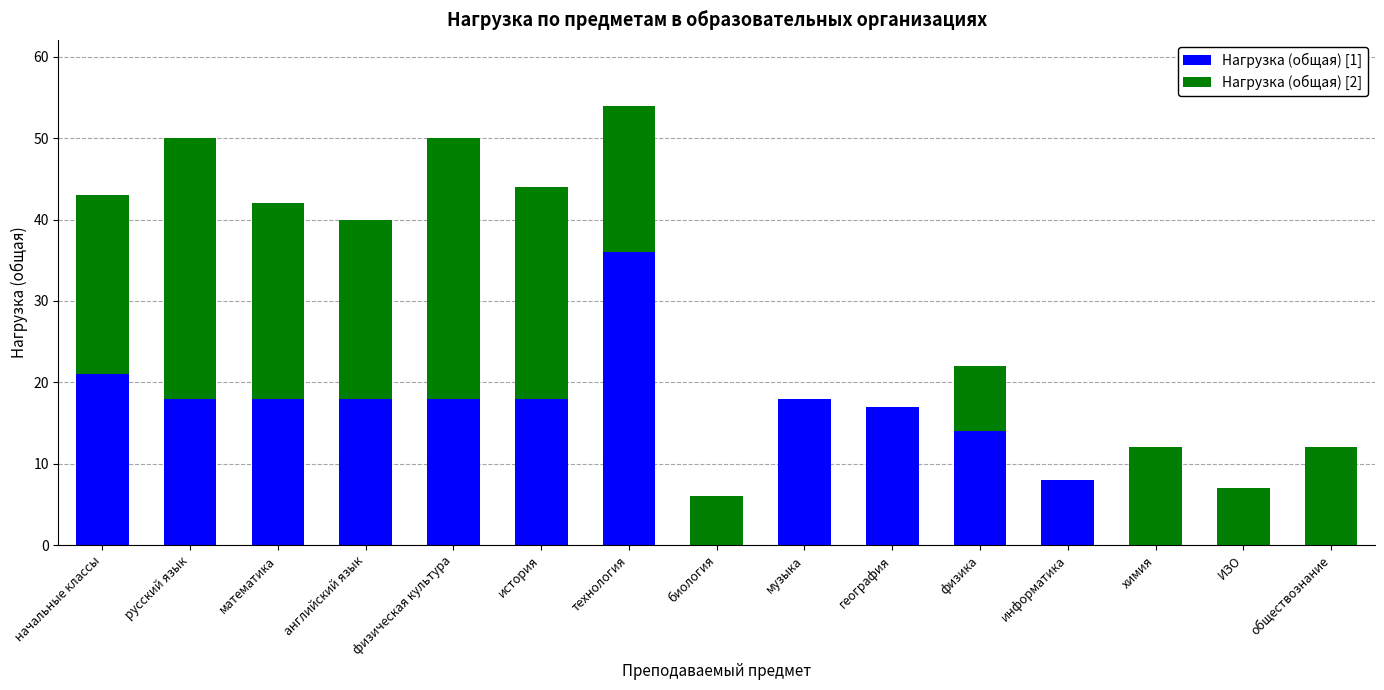

At which category is the sum across all series the highest?

технология